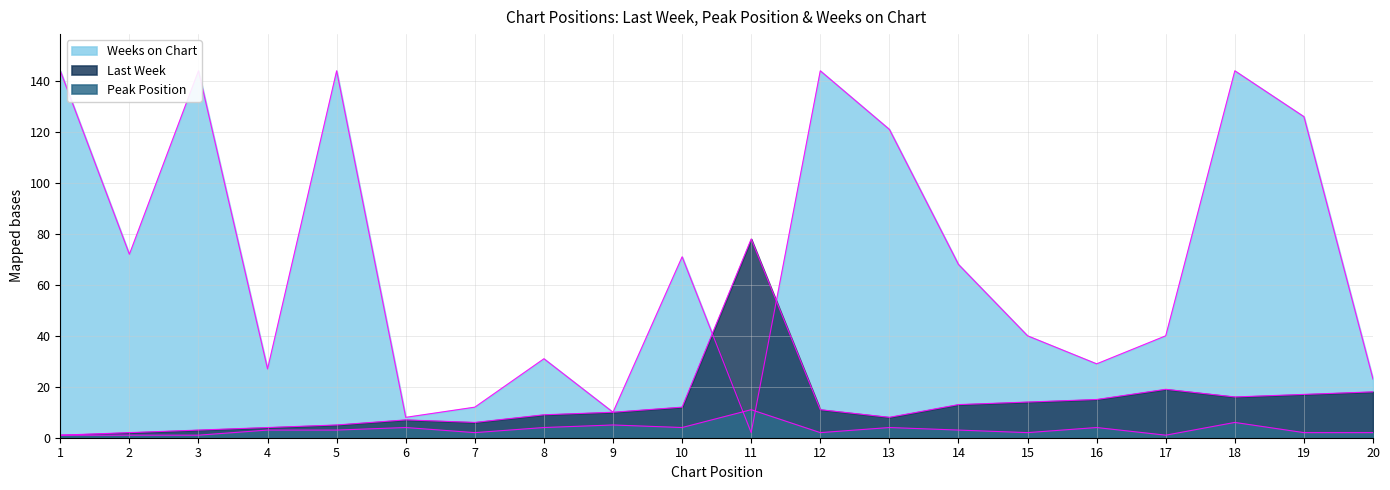

Reading left to right, what are all the values shown in this chart?

Last Week: 1=1	2=2	3=3	4=4	5=5	6=7	7=6	8=9	9=10	10=12	11=78	12=11	13=8	14=13	15=14	16=15	17=19	18=16	19=17	20=18
Peak Position: 1=1	2=1	3=1	4=3	5=3	6=4	7=2	8=4	9=5	10=4	11=11	12=2	13=4	14=3	15=2	16=4	17=1	18=6	19=2	20=2
Weeks on Chart: 1=144	2=72	3=144	4=27	5=144	6=8	7=12	8=31	9=10	10=71	11=2	12=144	13=121	14=68	15=40	16=29	17=40	18=144	19=126	20=23